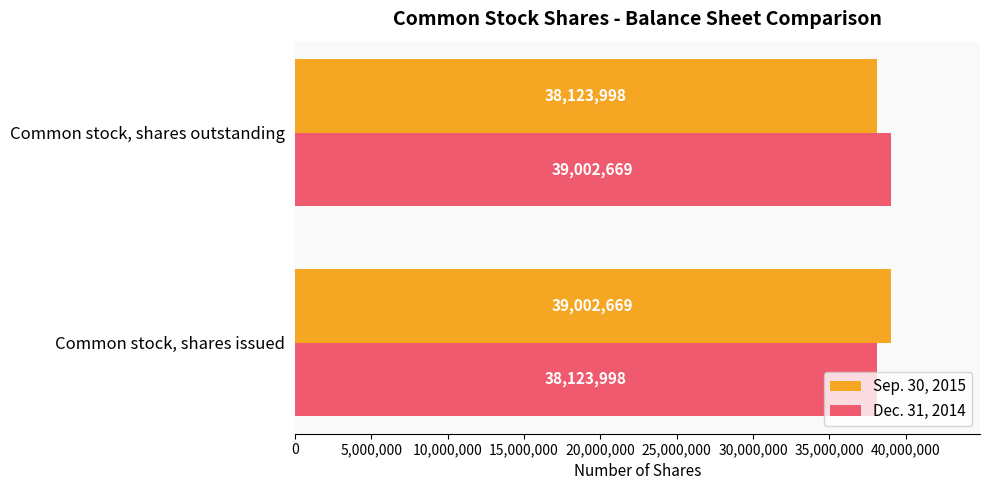

The Sep. 30, 2015 series shows 56767353 at Common stock, shares outstanding. True or false?

False